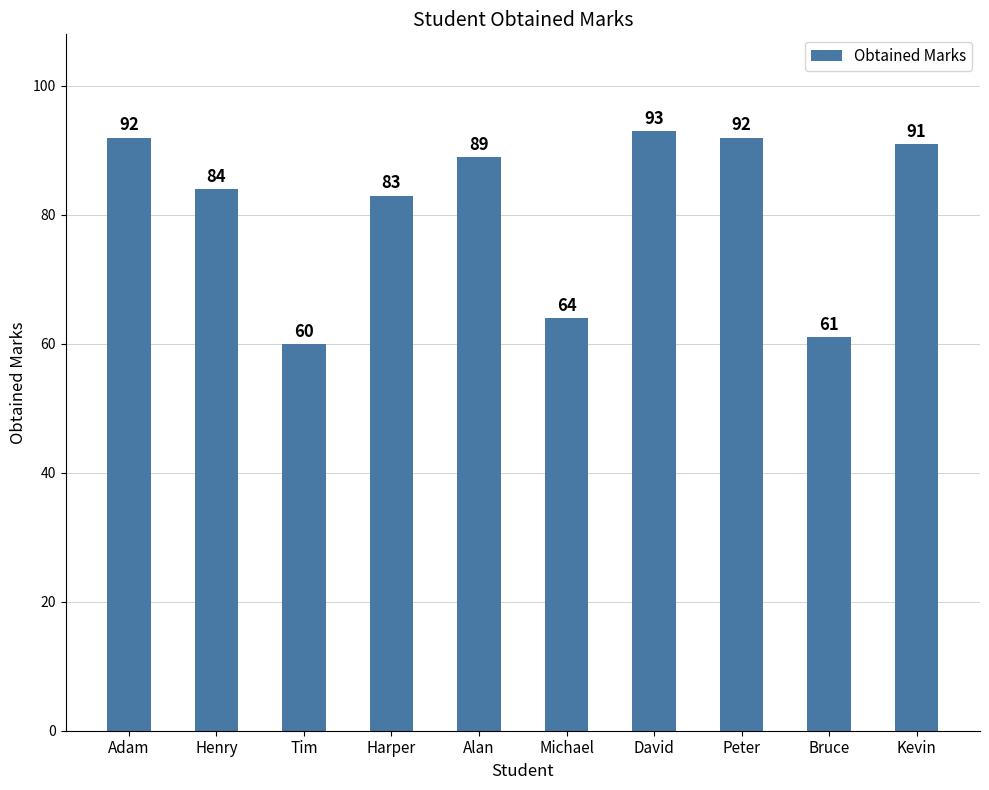

True or false: the data shows 91 at Kevin.

True